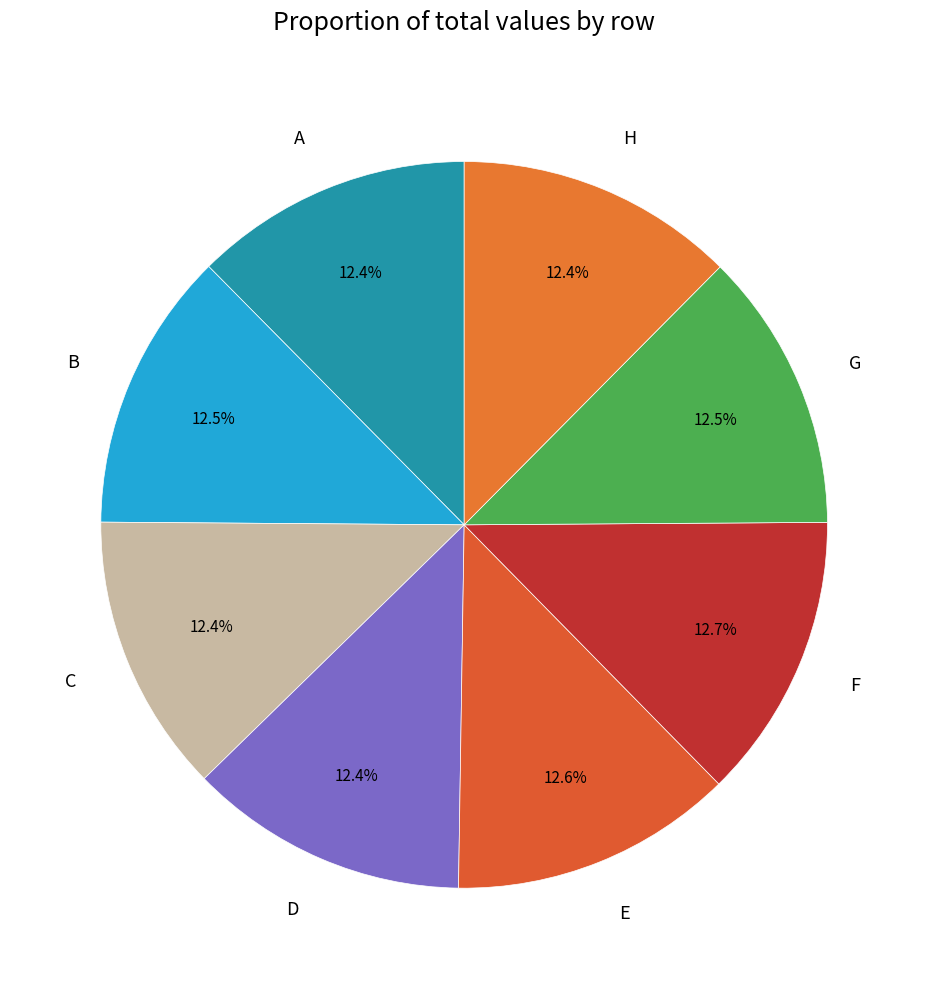

Does any single category account for the majority?

No